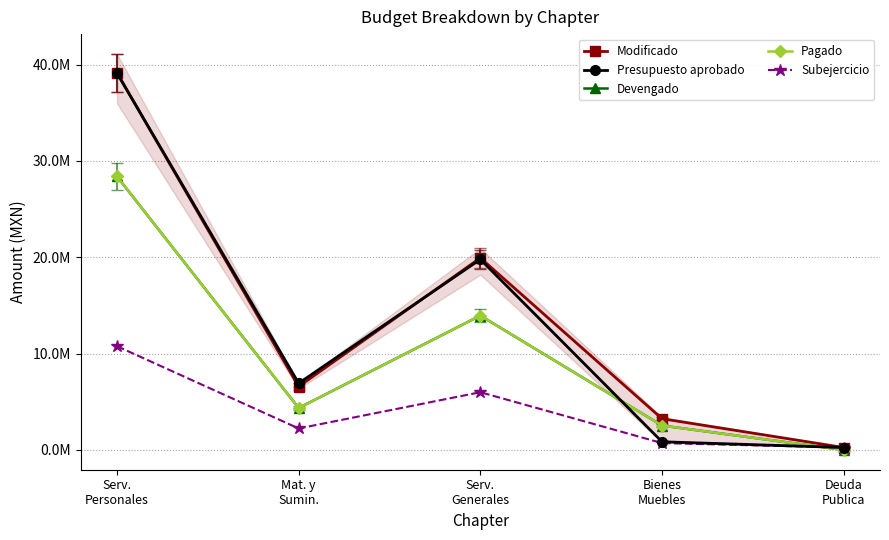

Reading left to right, what are all the values shown in this chart?

Modificado: 39149002.6	6578155.1	19931406.2	3240341.9	250000.0
Presupuesto aprobado: 39112851.6	6919400.0	19777274.0	846000.0	250000.0
Devengado: 28383049.3	4350442.9	13941490.6	2530308.0	0.0
Pagado: 28383049.3	4350442.9	13941490.6	2530308.0	0.0
Subejercicio: 10765953.3	2227712.2	5989915.7	710033.8	250000.0